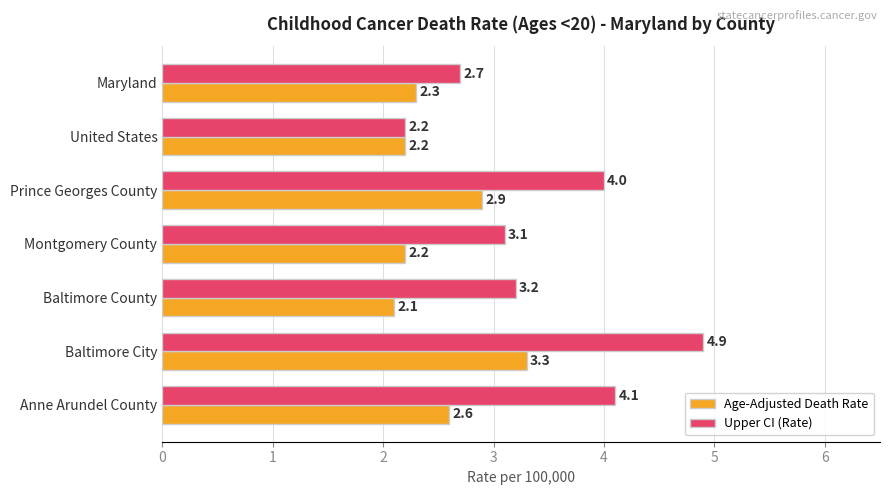

The Age-Adjusted Death Rate series shows 4.3 at Prince Georges County. True or false?

False